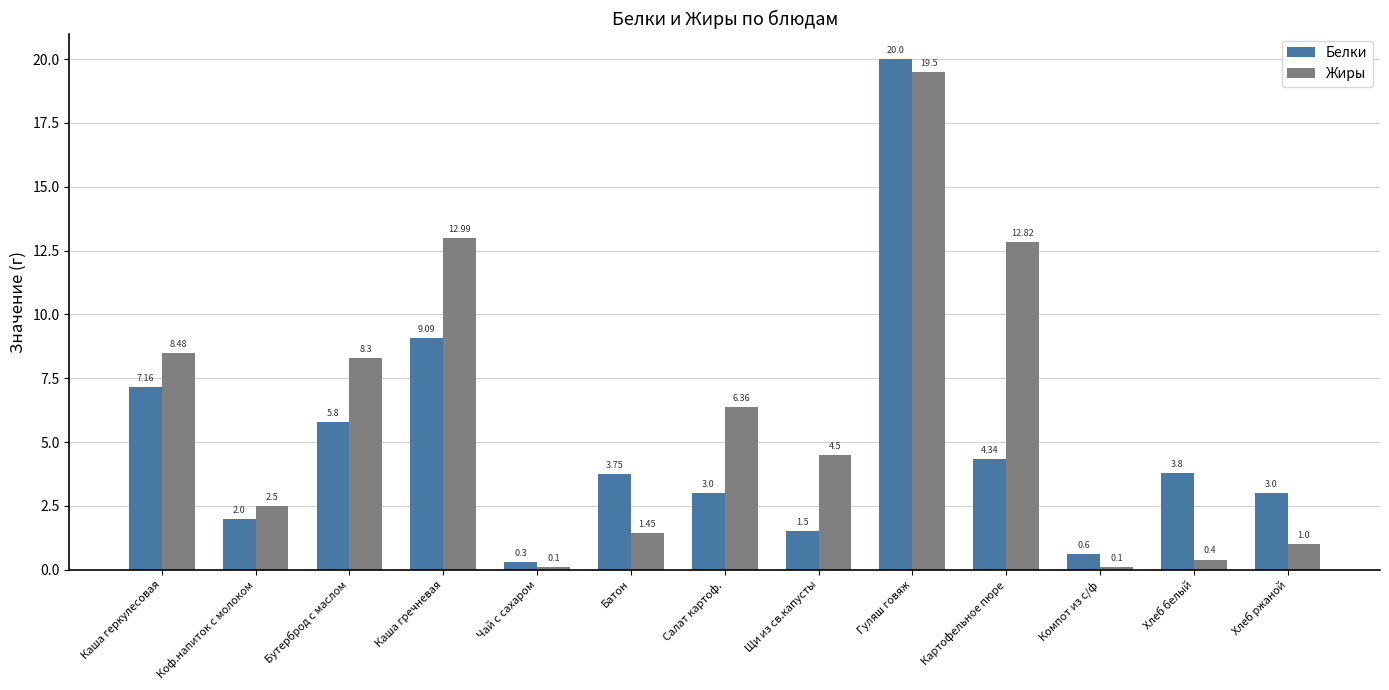

What is the total value across all series at Батон?

5.2